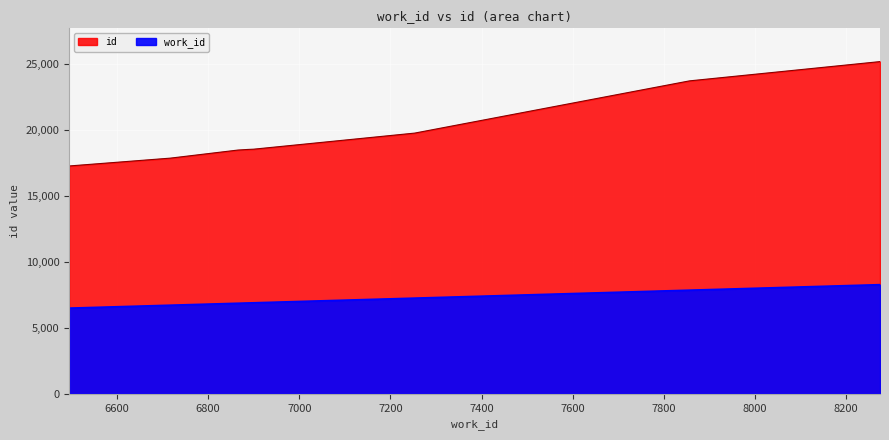

Which category has the lowest value in the work_id series?

6495